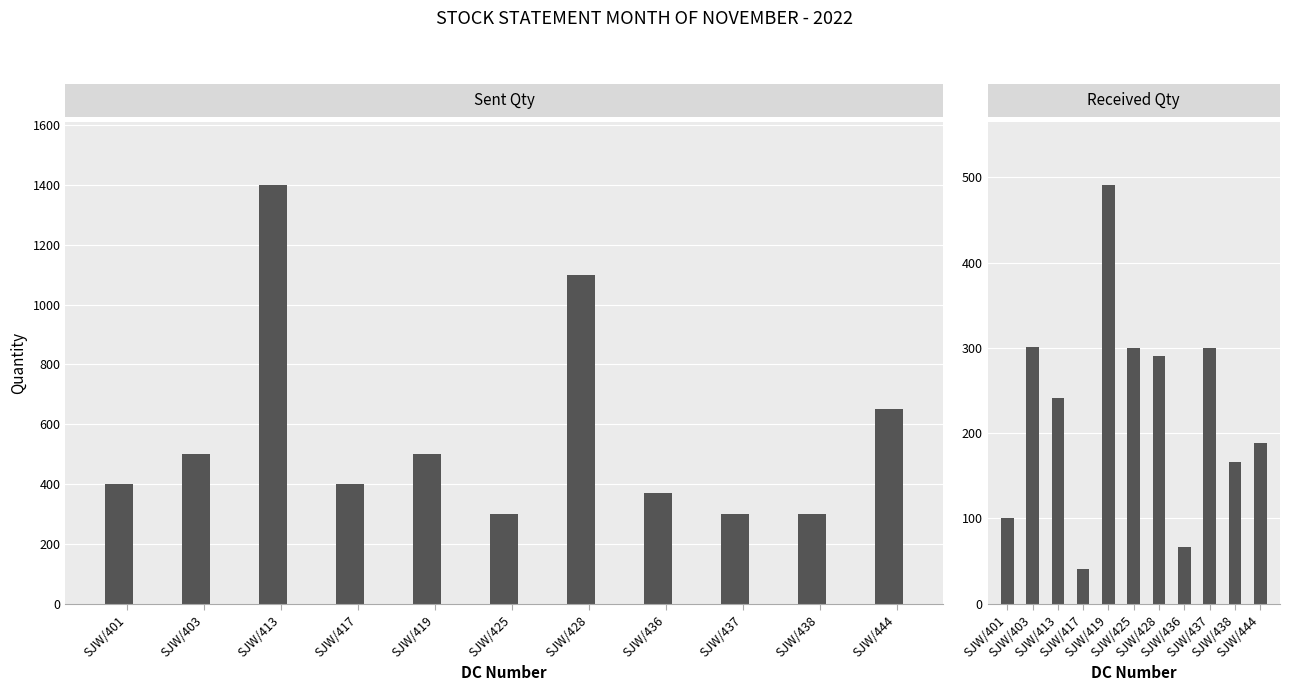

Count the number of data series in this chart.

2